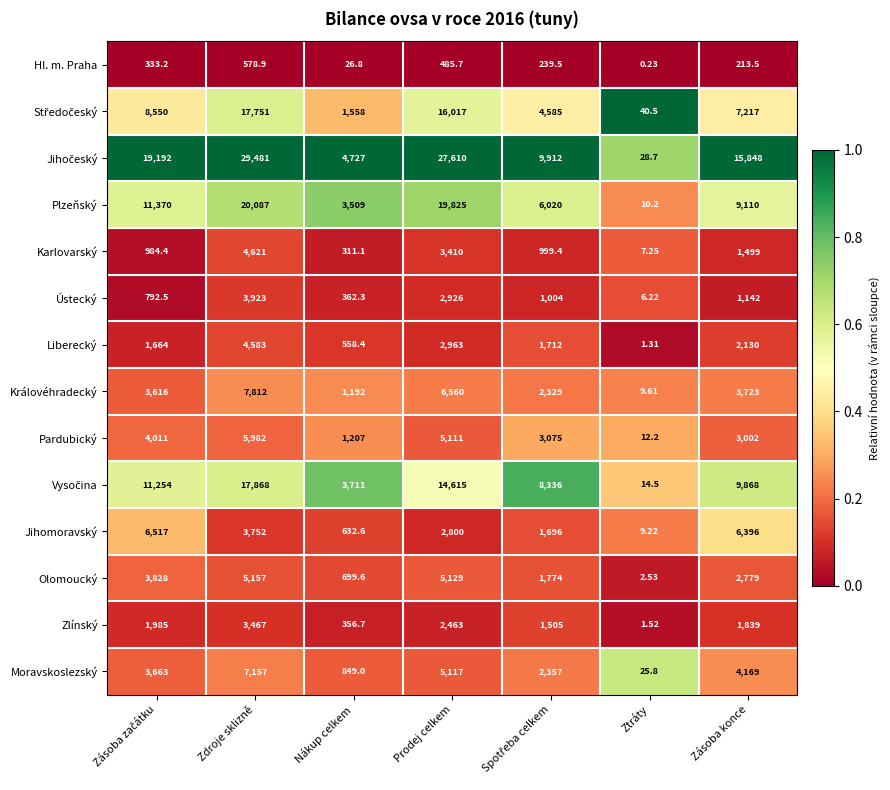

At how many categories does at least one series exceed 0?

7